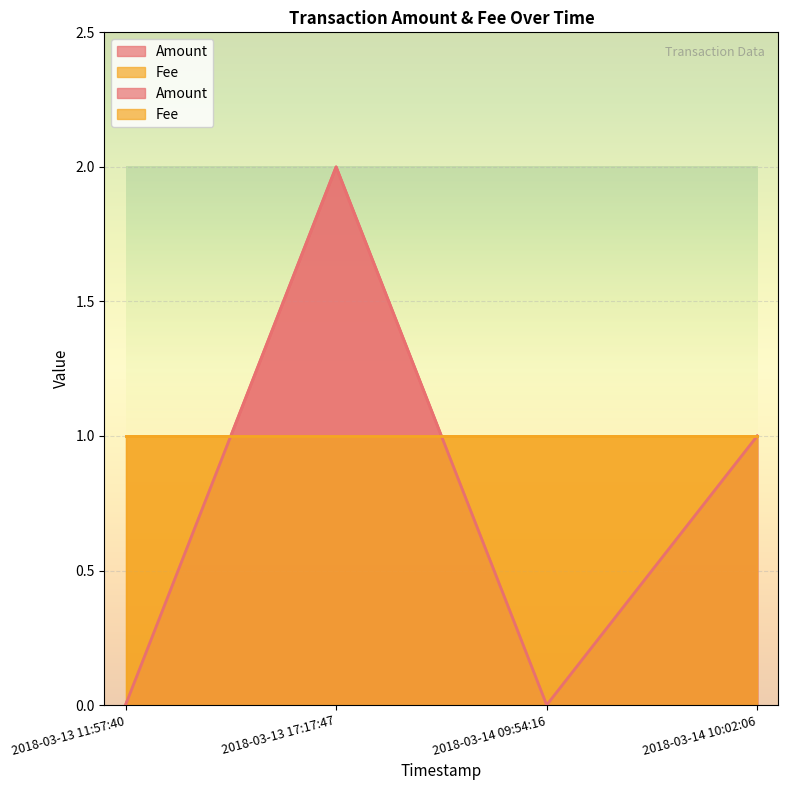

List the labels in order of value, largest first.

2018-03-13 17:17:47, 2018-03-14 10:02:06, 2018-03-13 11:57:40, 2018-03-14 09:54:16